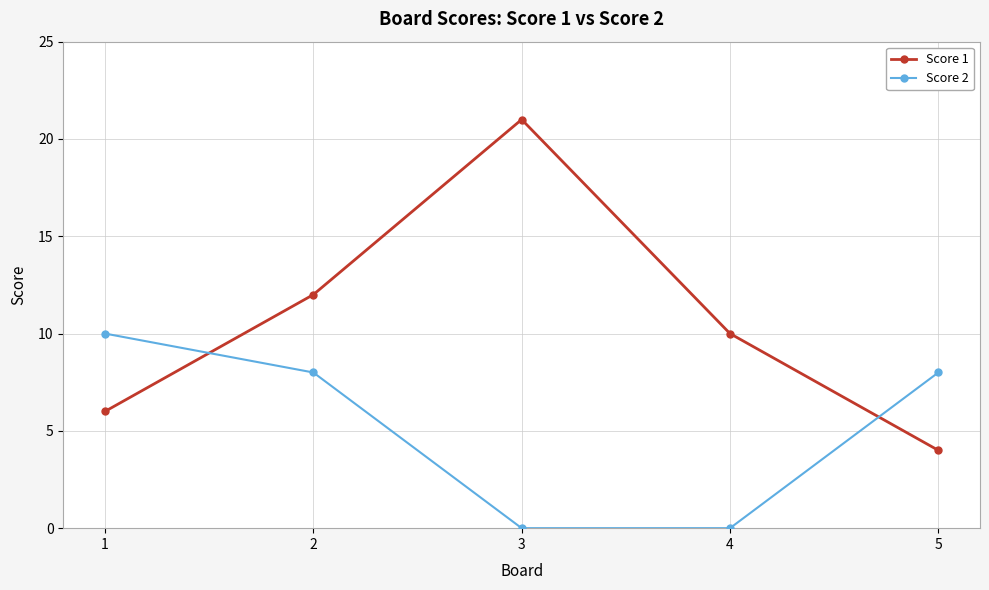

Which series has the largest range (max minus min)?

Score 1